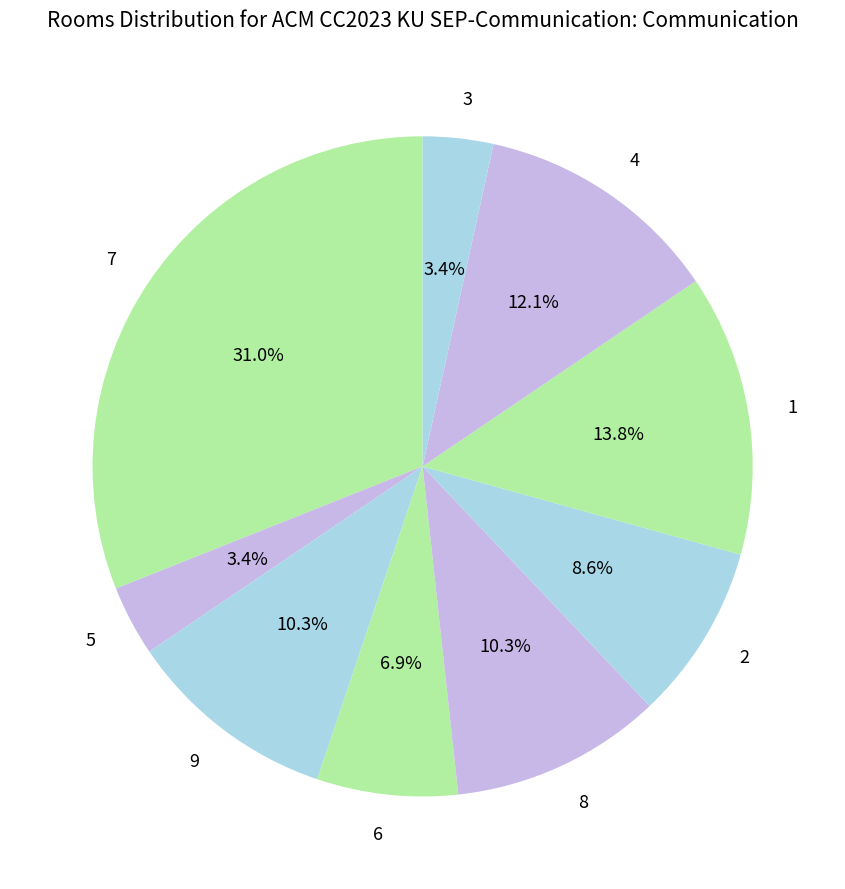

To the nearest percent, what is the difference between the largest and smallest slice percentages?

28%